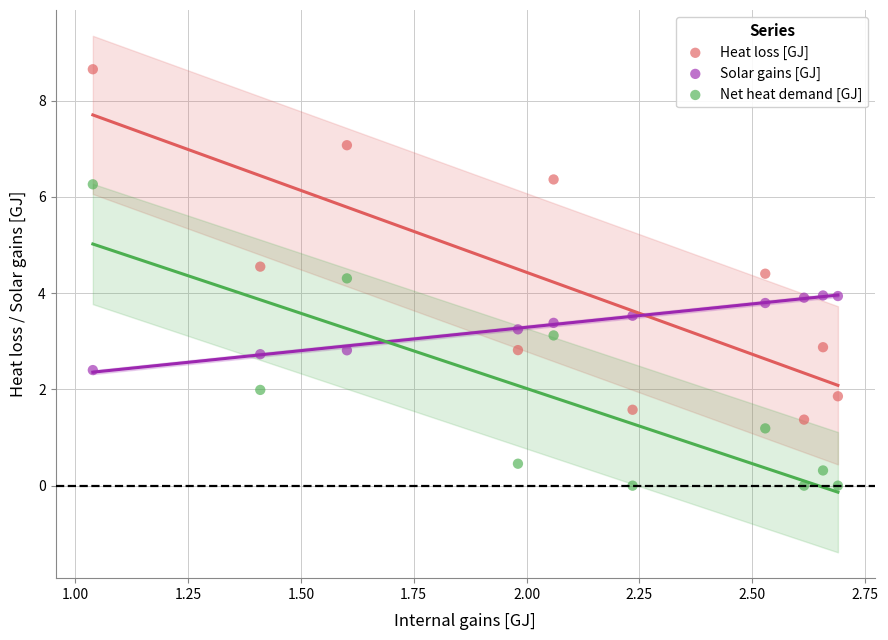

What is the X range (max minus min) for the scatter plot?

1.7